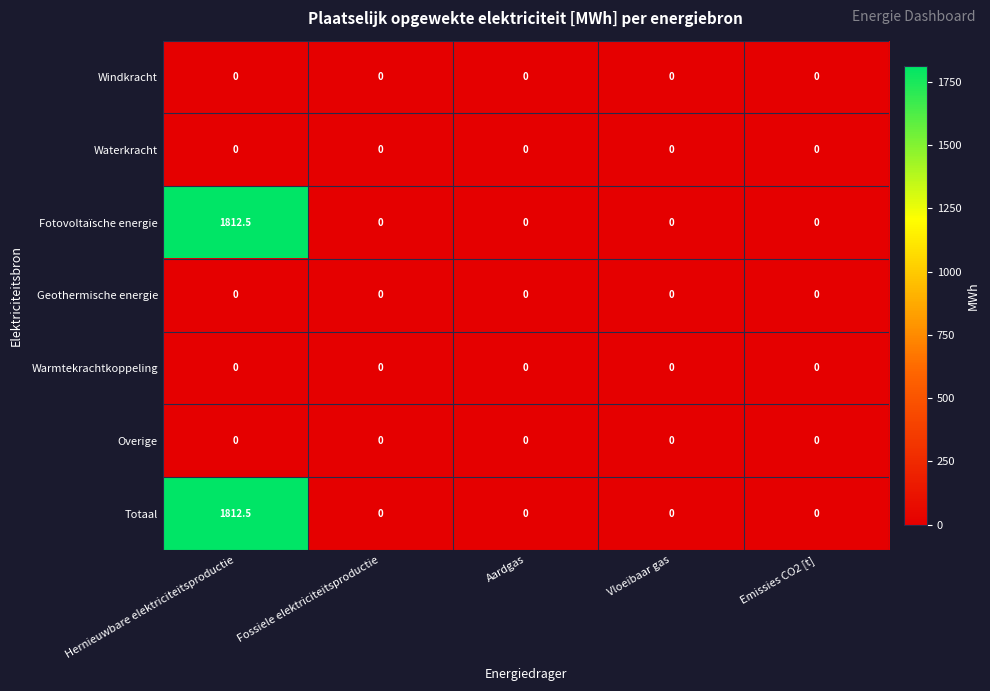

Is it true that Geothermische energie equals 0.0 at Emissies CO2 [t]?

True